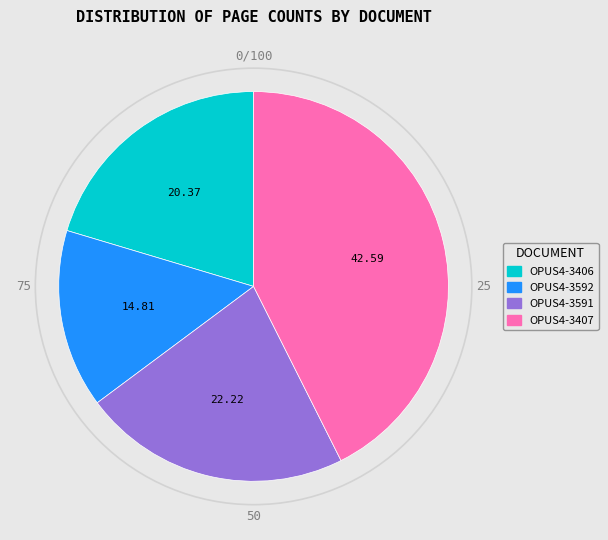

Does OPUS4-3407 represent more than half of the total?

No